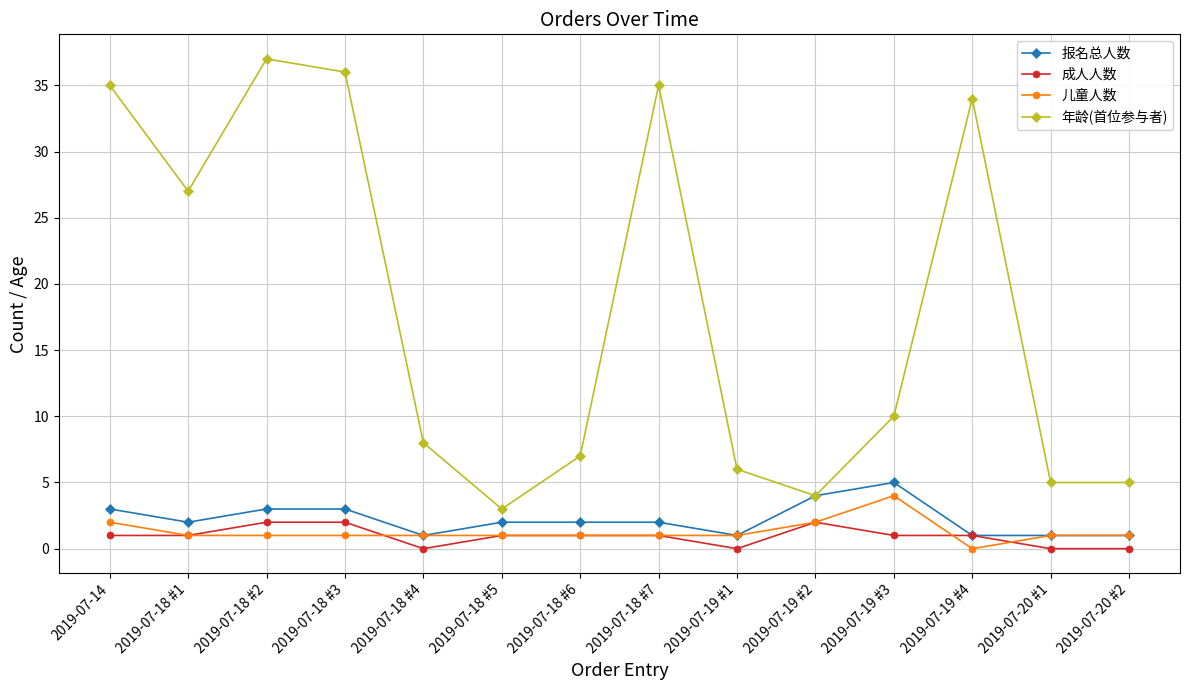

Reading right to left, transcribe all the data shown in this chart.

报名总人数: 1	1	1	5	4	1	2	2	2	1	3	3	2	3
成人人数: 0	0	1	1	2	0	1	1	1	0	2	2	1	1
儿童人数: 1	1	0	4	2	1	1	1	1	1	1	1	1	2
年龄(首位参与者): 5	5	34	10	4	6	35	7	3	8	36	37	27	35